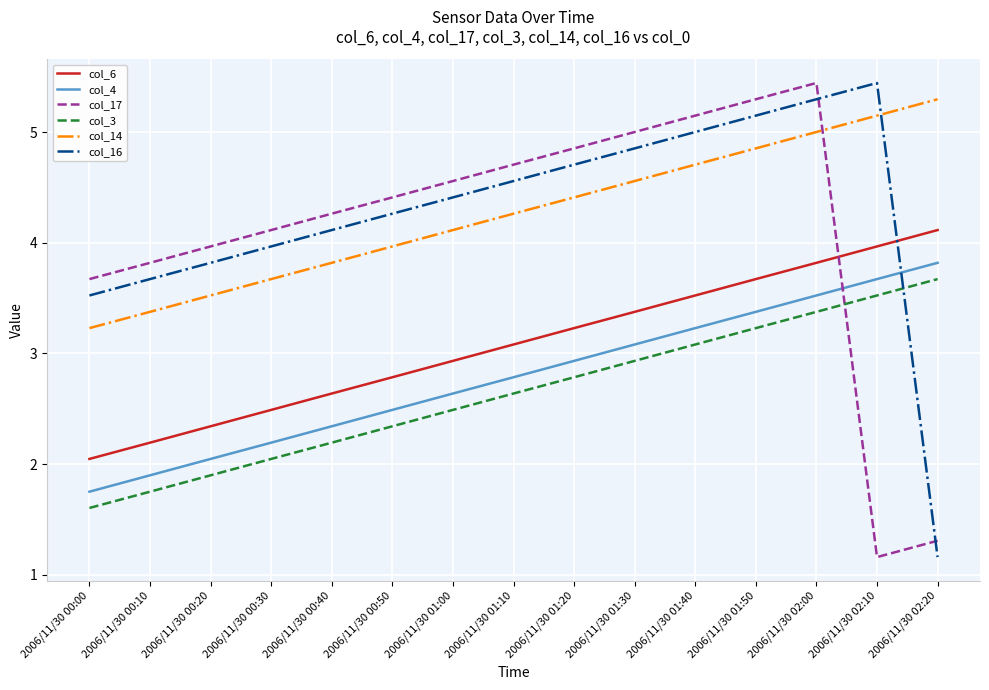

What is the sum of the col_17 values at 2006/11/30 02:00 and 2006/11/30 00:50?

9.9